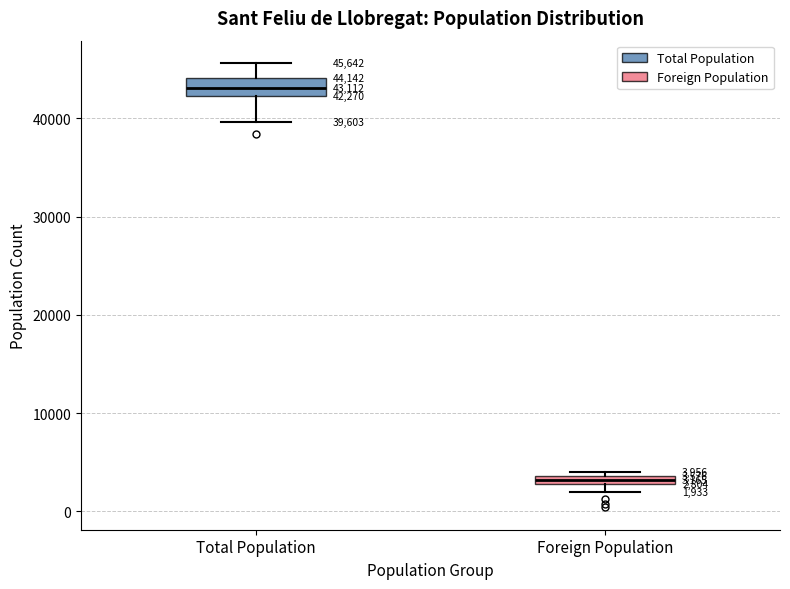

Which box is the tallest, from its lower edge to its upper edge?

Total Population